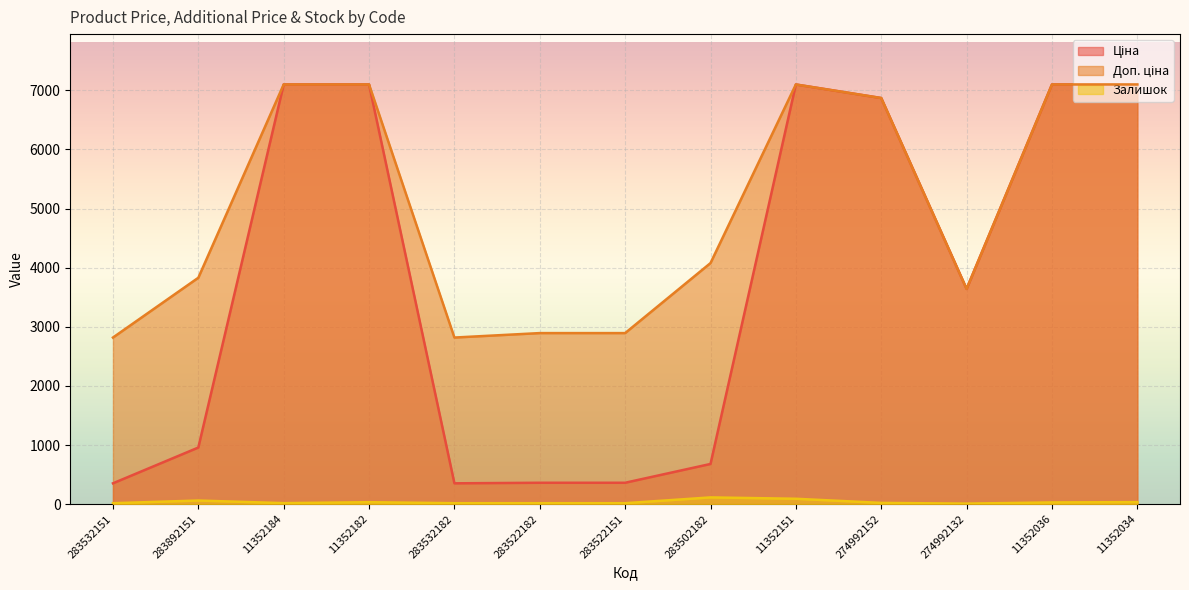

What are all the series names shown in the legend?

Ціна, Доп. ціна, Залишок